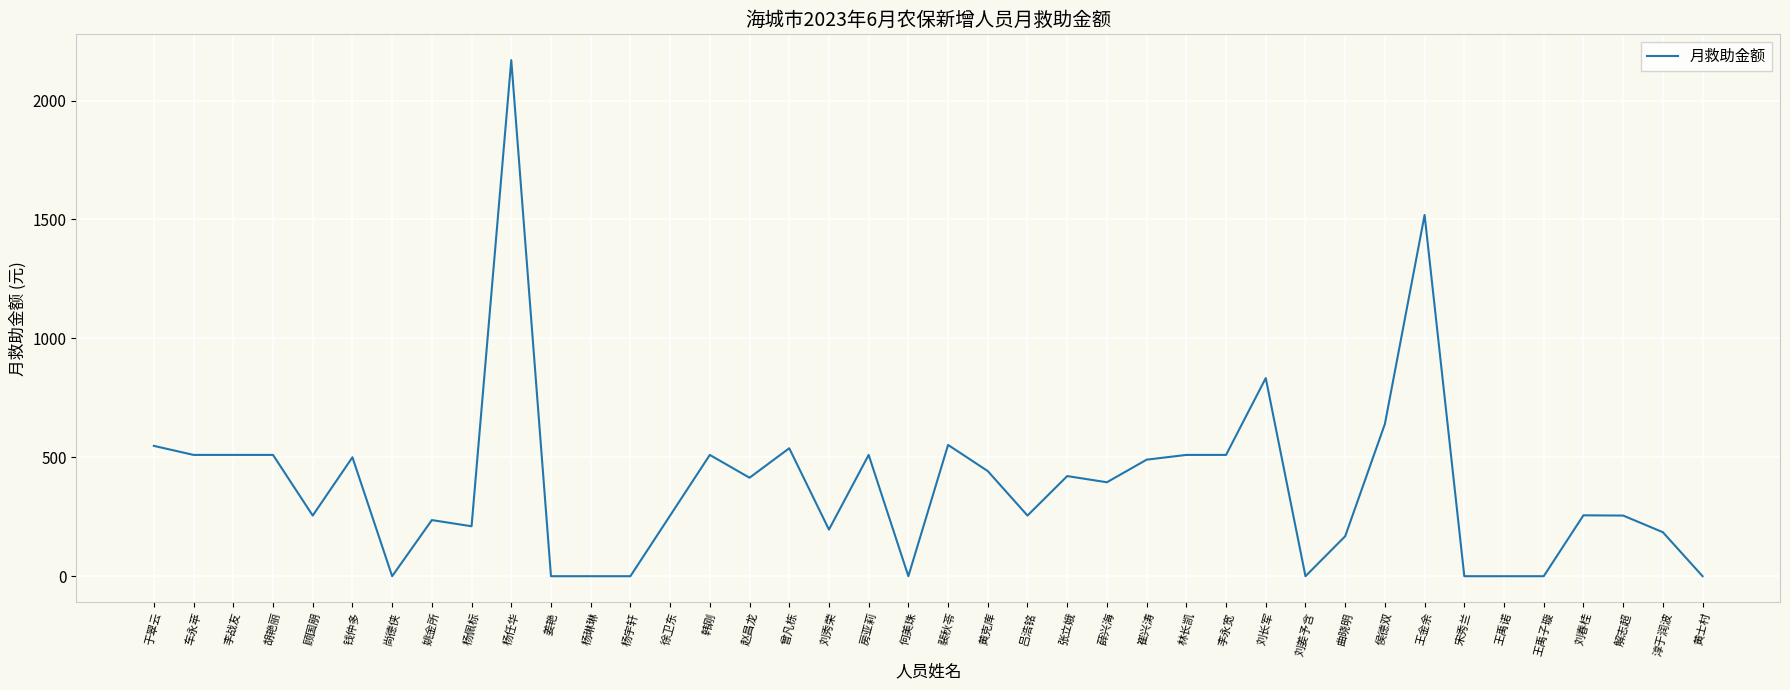

What is the change in value from 顾国朋 to 李永宽?

+255